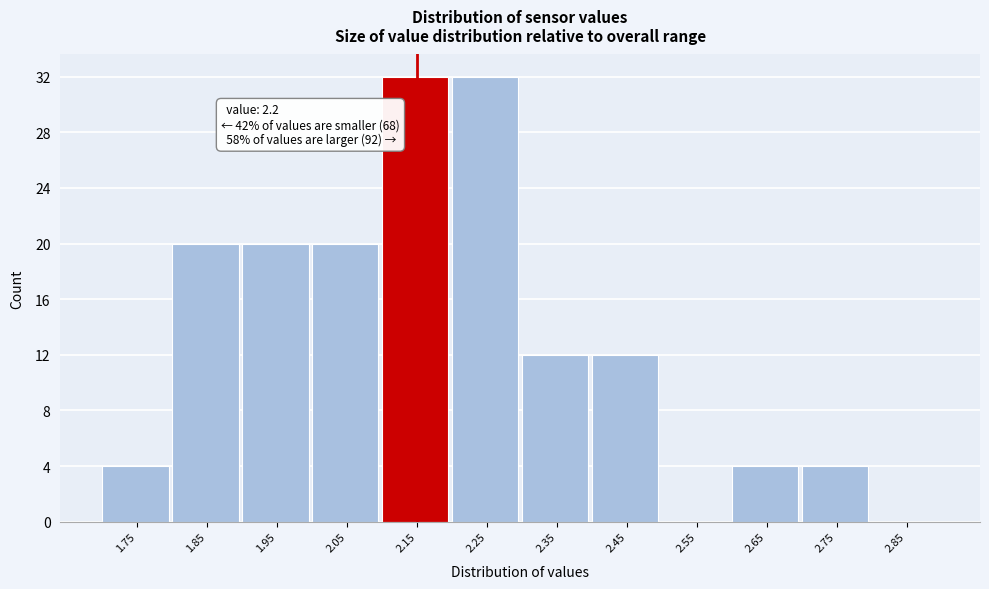

Reading left to right, what are all the values shown in this chart?

1.75=4	1.85=20	1.95=20	2.05=20	2.15=32	2.25=32	2.35=12	2.45=12	2.55=0	2.65=4	2.75=4	2.85=0